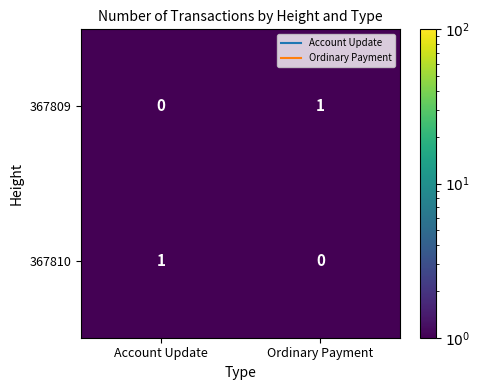

Reading left to right, transcribe all the data shown in this chart.

367809: Account Update=0	Ordinary Payment=1
367810: Account Update=1	Ordinary Payment=0